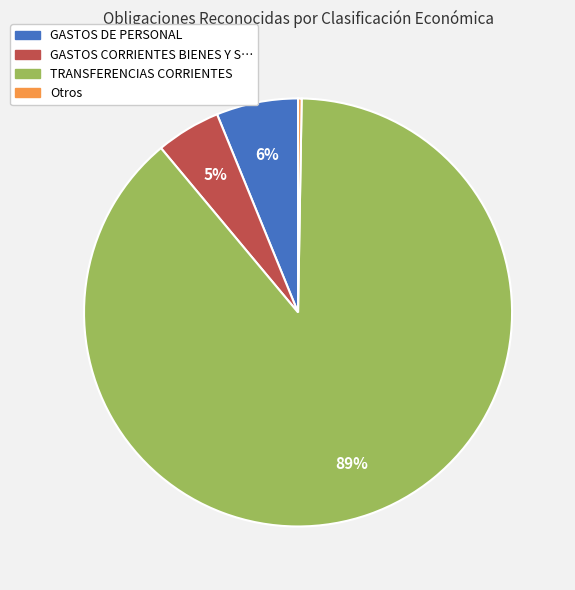

Is there any slice that represents more than half of the pie?

Yes